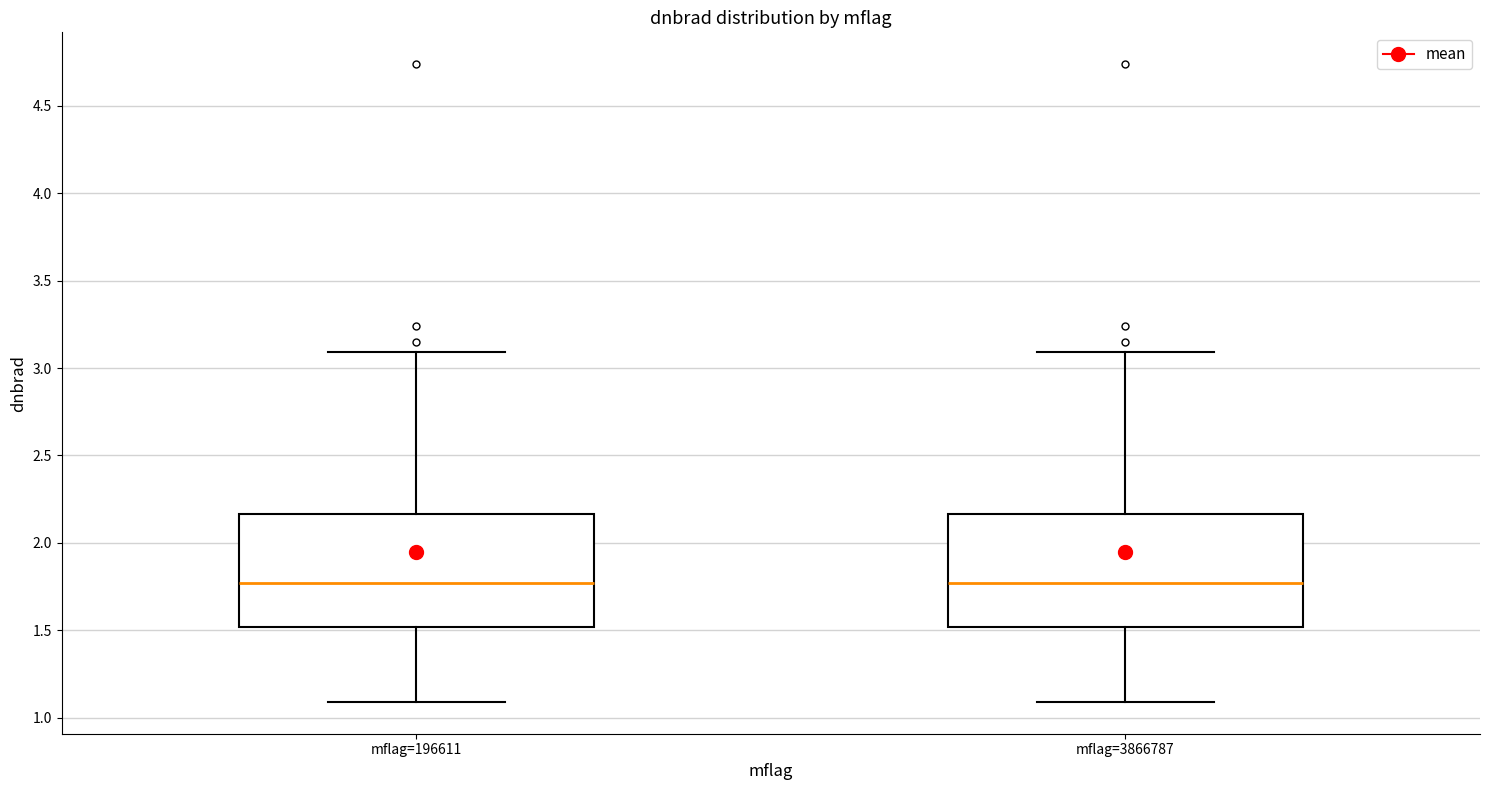

Reading left to right, read every box against the y-axis: the position of its median line, the range the box covers, and the ends of its whiskers. The values are not printed on the chart, so give them approximately, as read against the axis.

mflag=196611: median 1.75, box 1.50 to 2.15, whiskers 1.10 to 3.10
mflag=3866787: median 1.75, box 1.50 to 2.15, whiskers 1.10 to 3.10